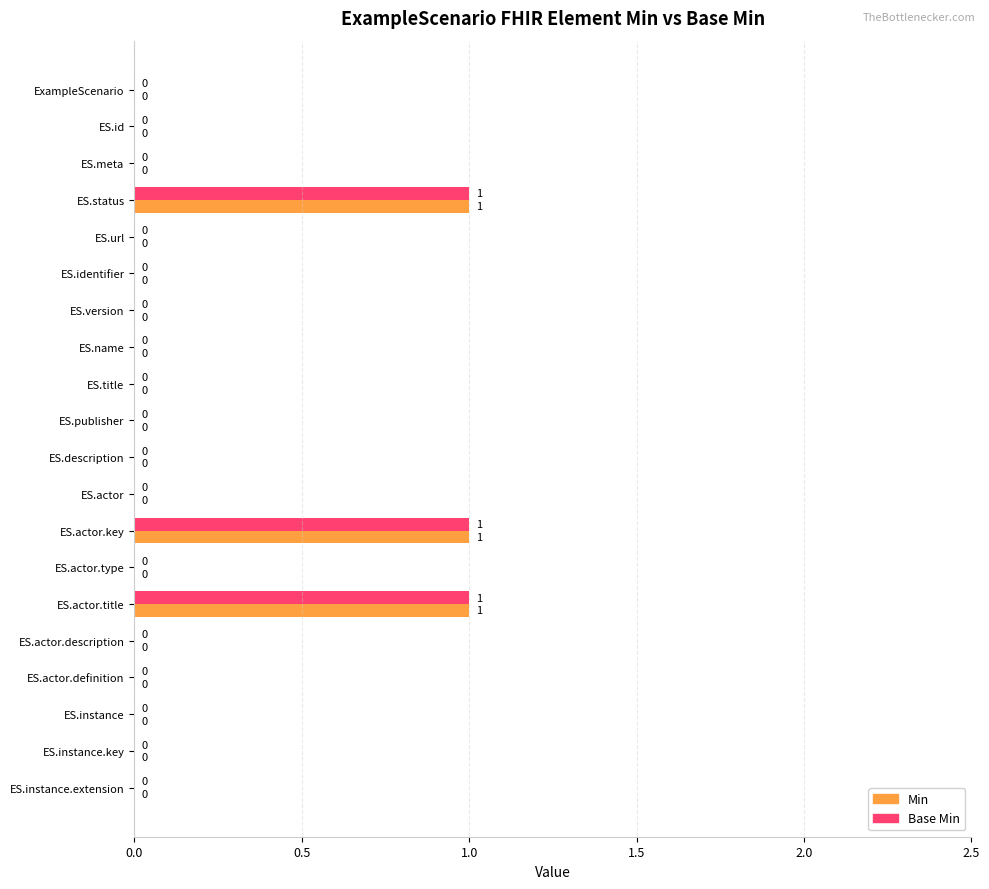

How many Base Min values are between 0 and 1?

20